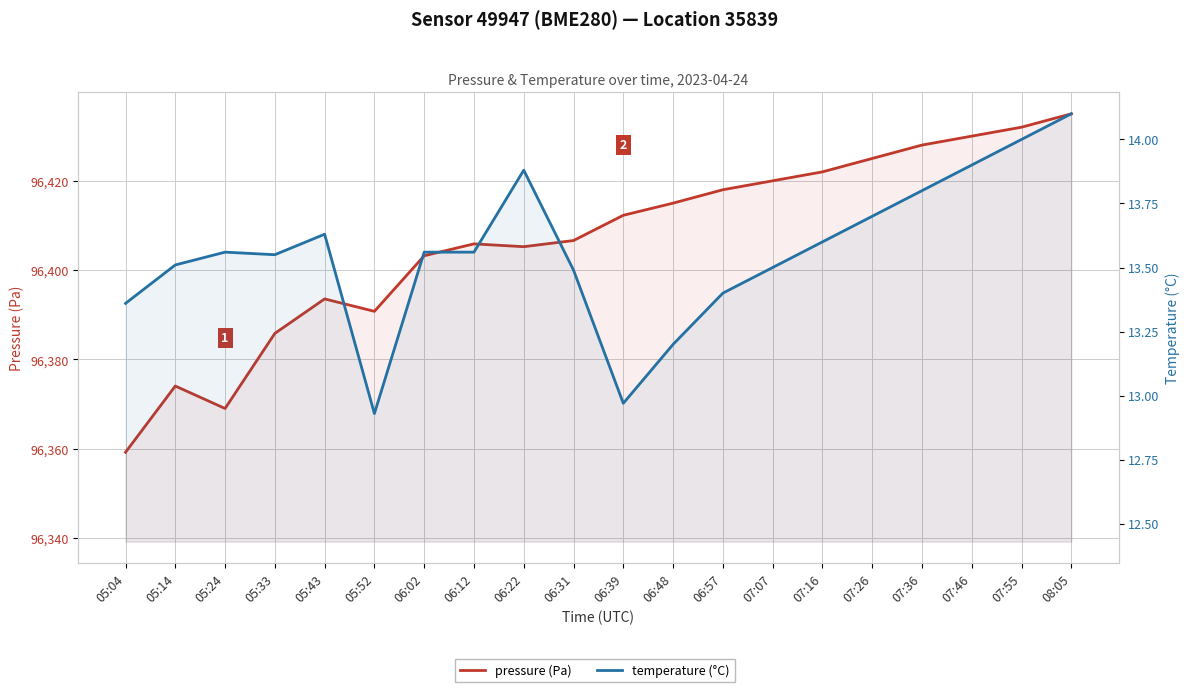

What is the label of the 11th point from the left?

06:39